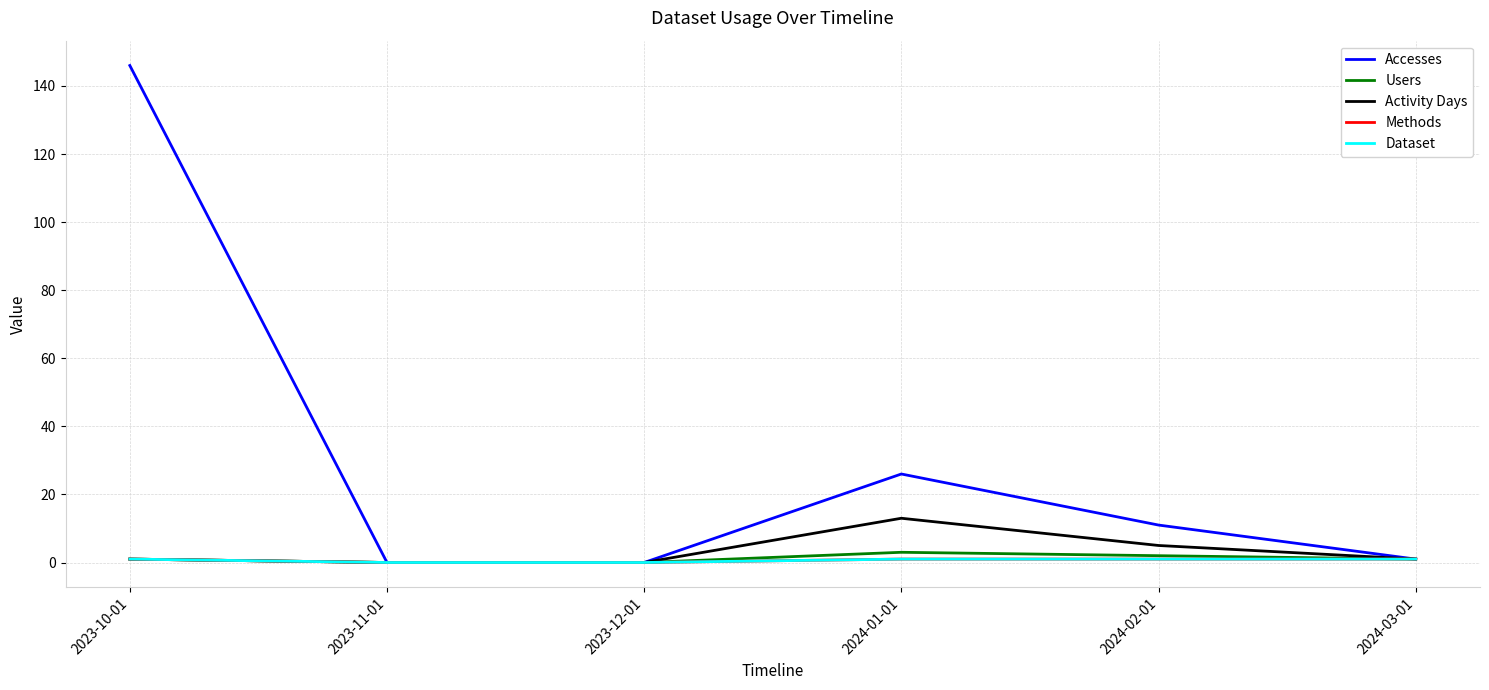

The value of Activity Days at 2023-10-01 is 1. True or false?

True